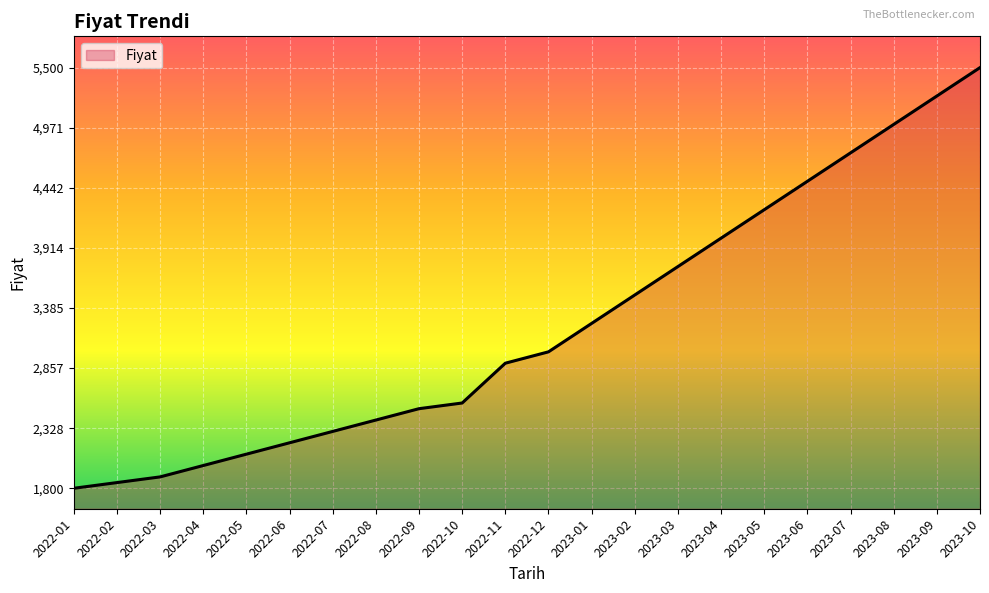

What is the difference between the maximum and minimum values?

3700